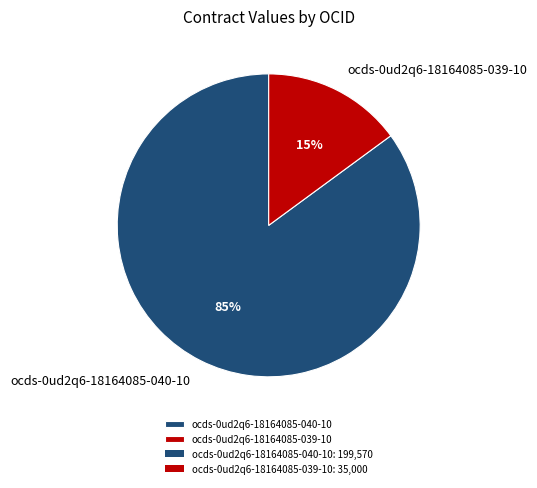

Do ocds-0ud2q6-18164085-039-10 and ocds-0ud2q6-18164085-040-10 together represent more than half of the pie?

Yes